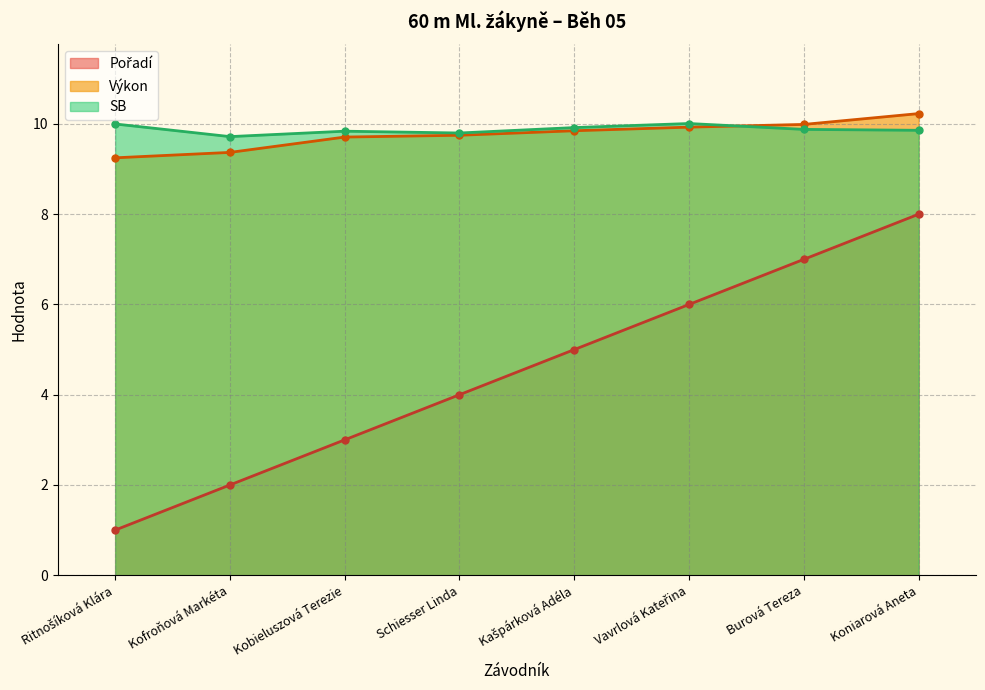

Rank the series by their maximum value, from highest to lowest.

Výkon, SB, Pořadí